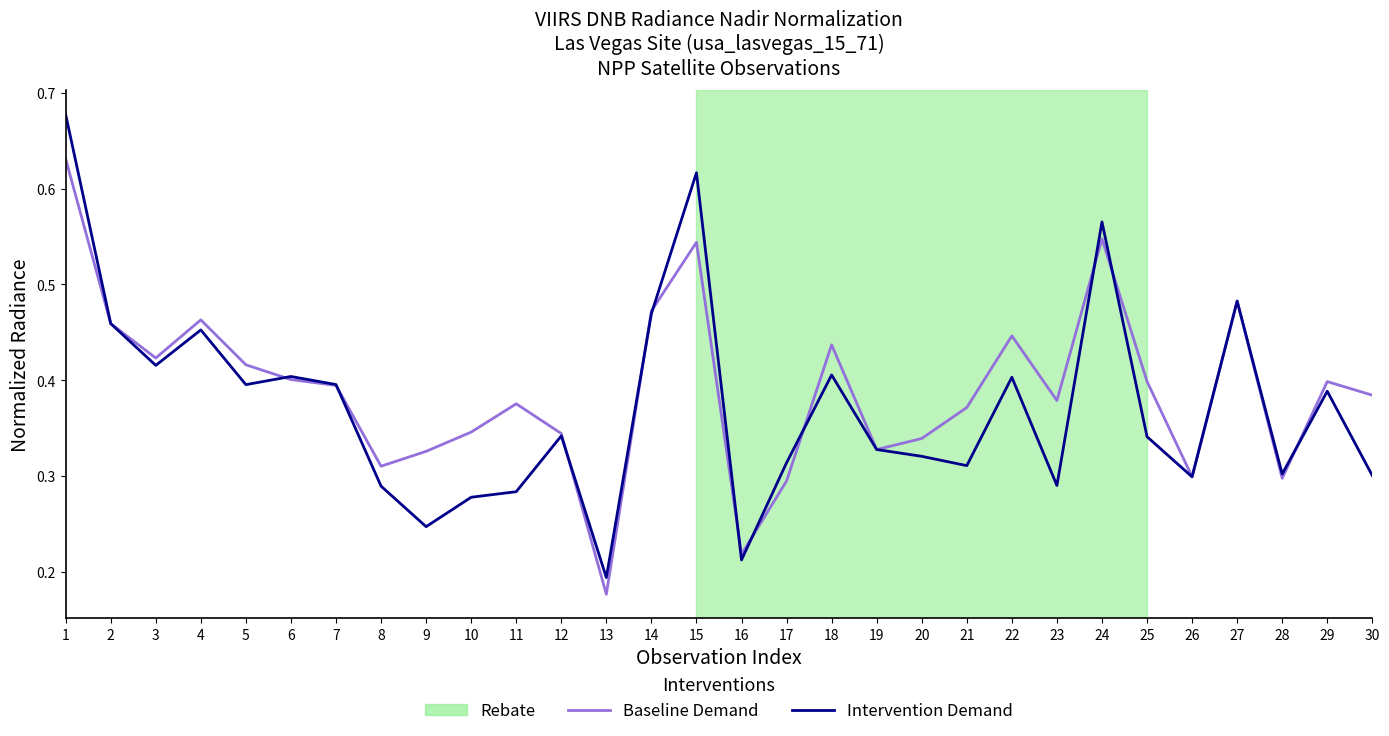

Which category has the lowest value in the Intervention Demand series?

13